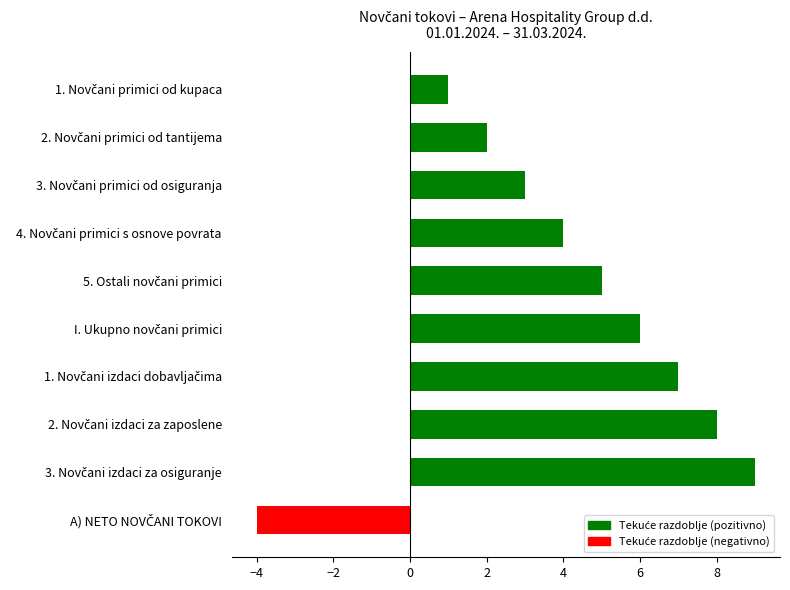

What is the average value?

4